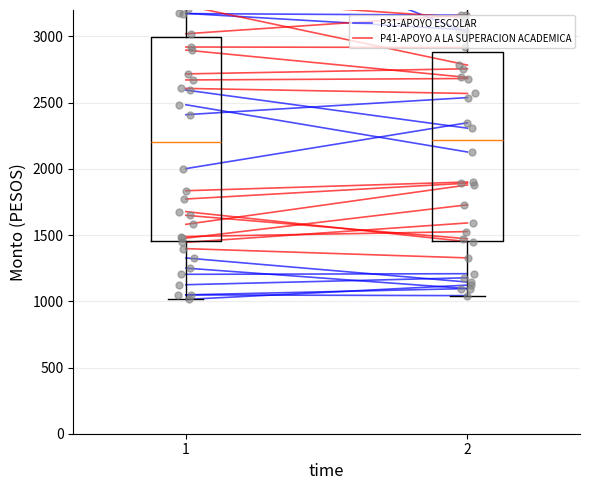

Which series reaches the maximum Y coordinate?

P41-APOYO A LA SUPERACION ACADEMICA